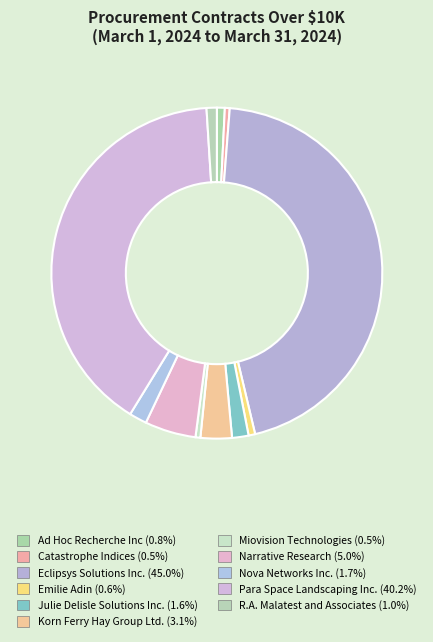

How many segments does this pie chart have?

11